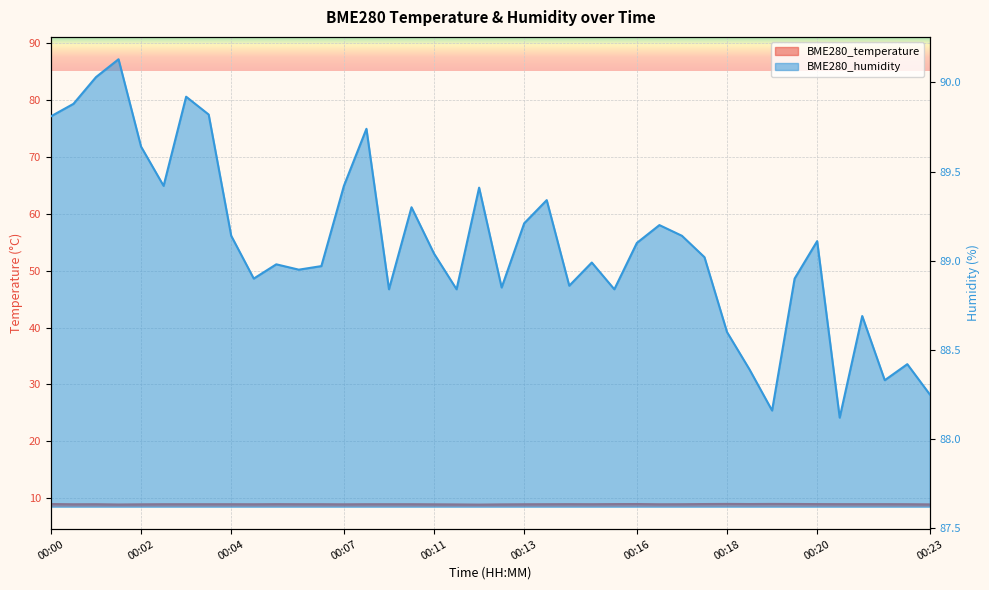

True or false: BME280_humidity and BME280_temperature cross at least once.

False